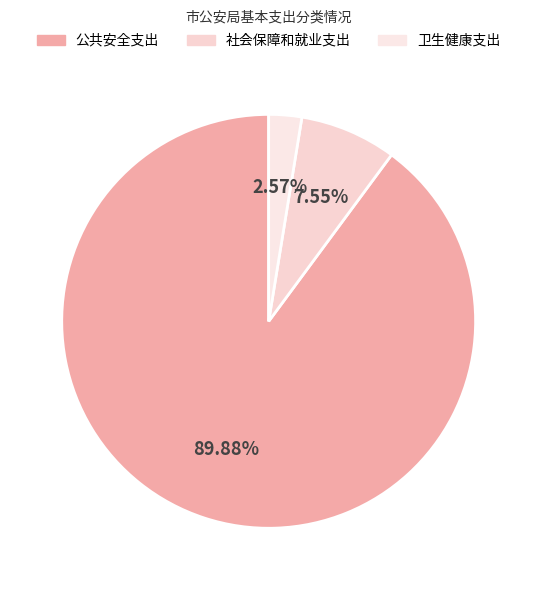

True or false: 卫生健康支出 accounts for 1% of the total.

False